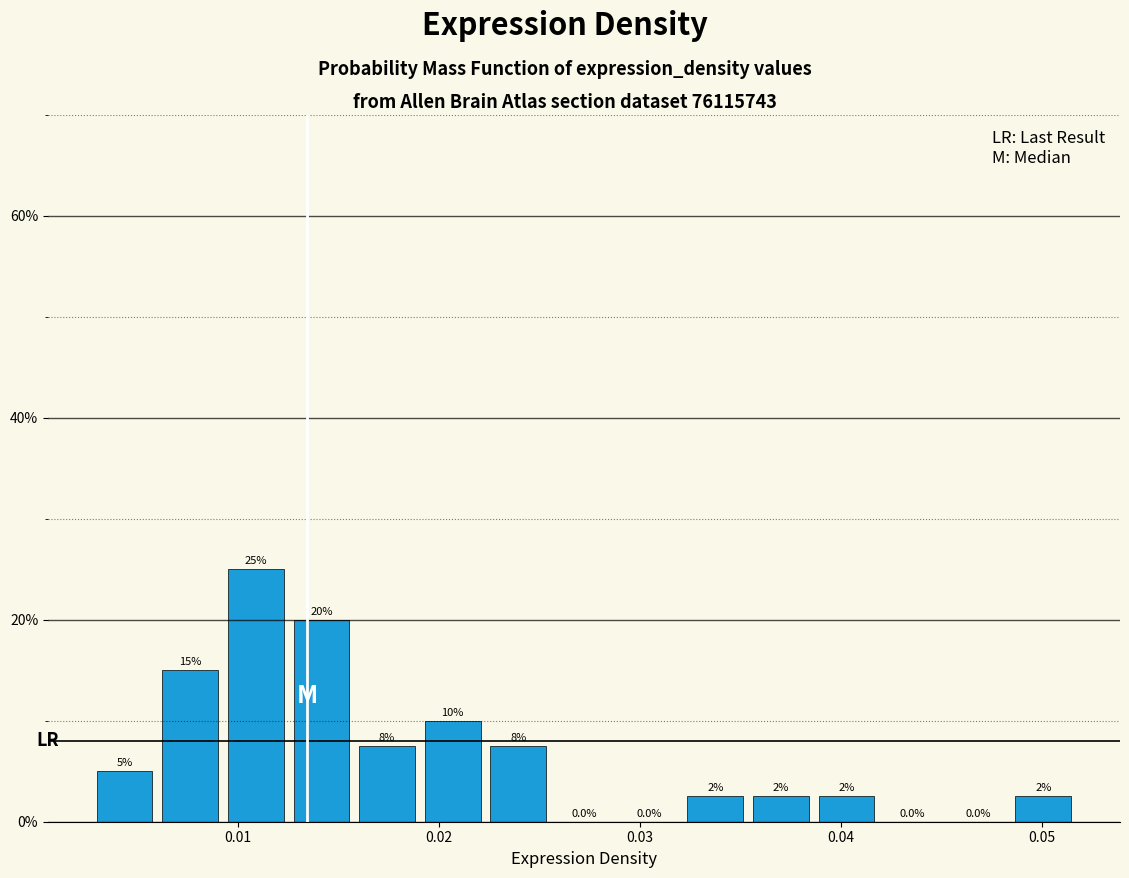

Around what value on the x-axis is the tallest bar? Give the approximate position of its centre, as read against the axis.

0.011